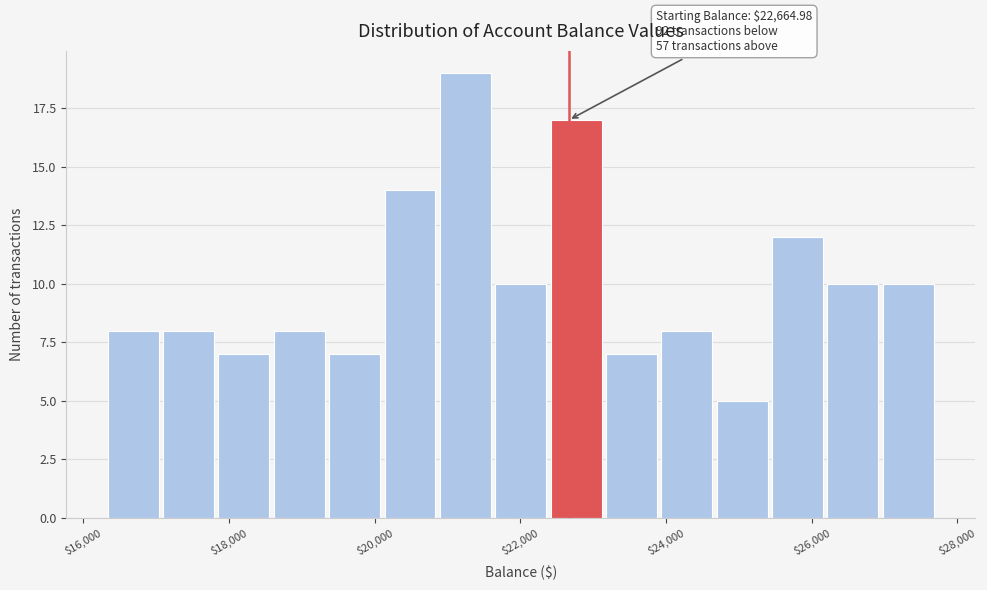

Read against the x-axis, roughly where is the centre of the tallest bar?

21200